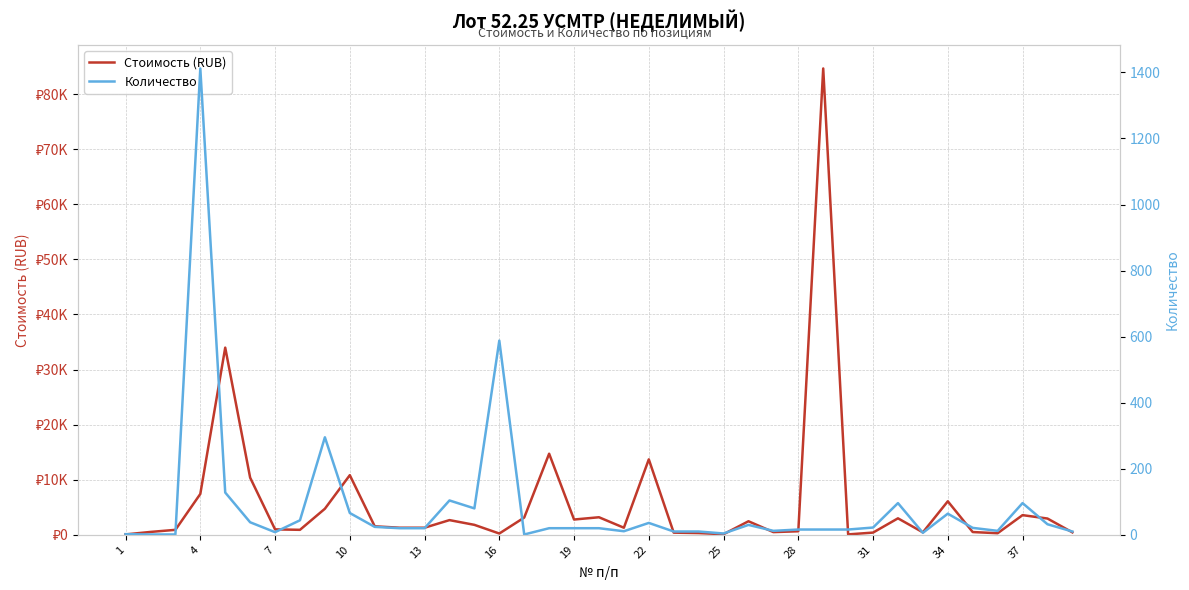

How many series are shown in this chart?

2